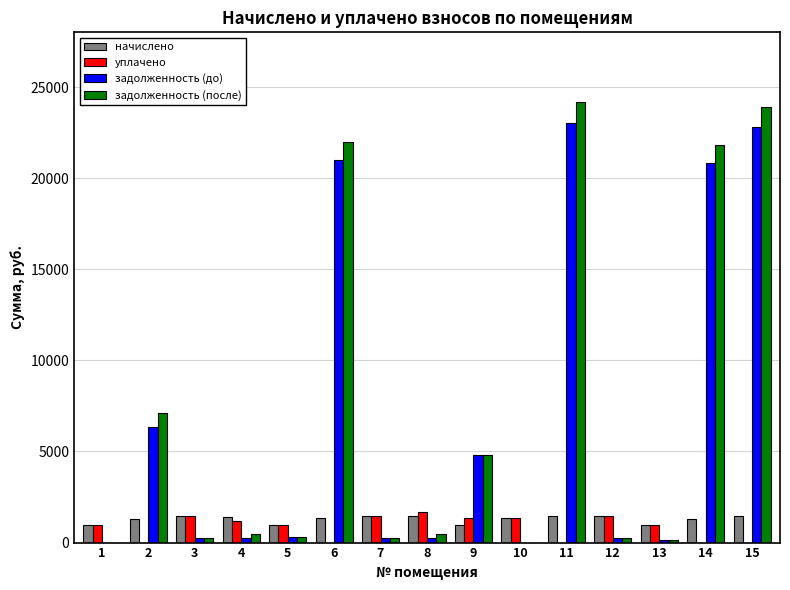

Between 2 and 4, which series saw the biggest shift?

задолженность (после)